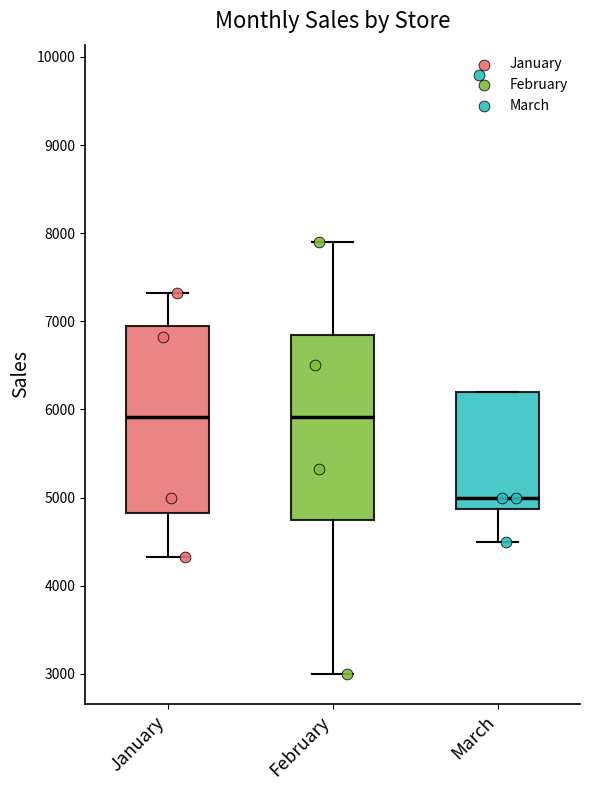

Which box's median line is the lowest?

March